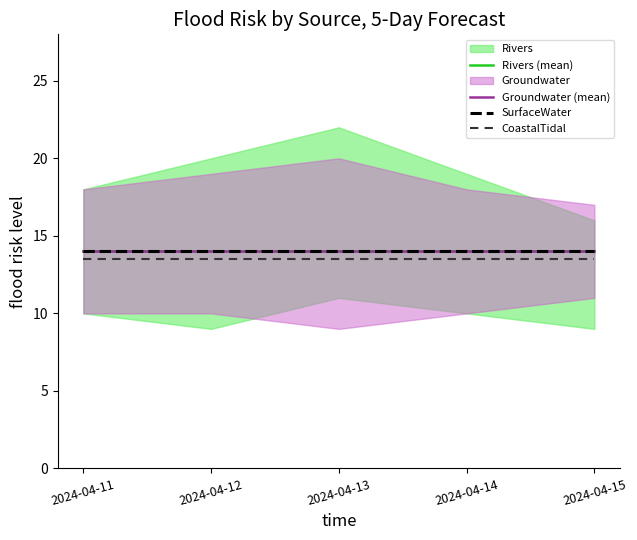

The Rivers (mean) series shows 14.0 at 2024-04-12. True or false?

True